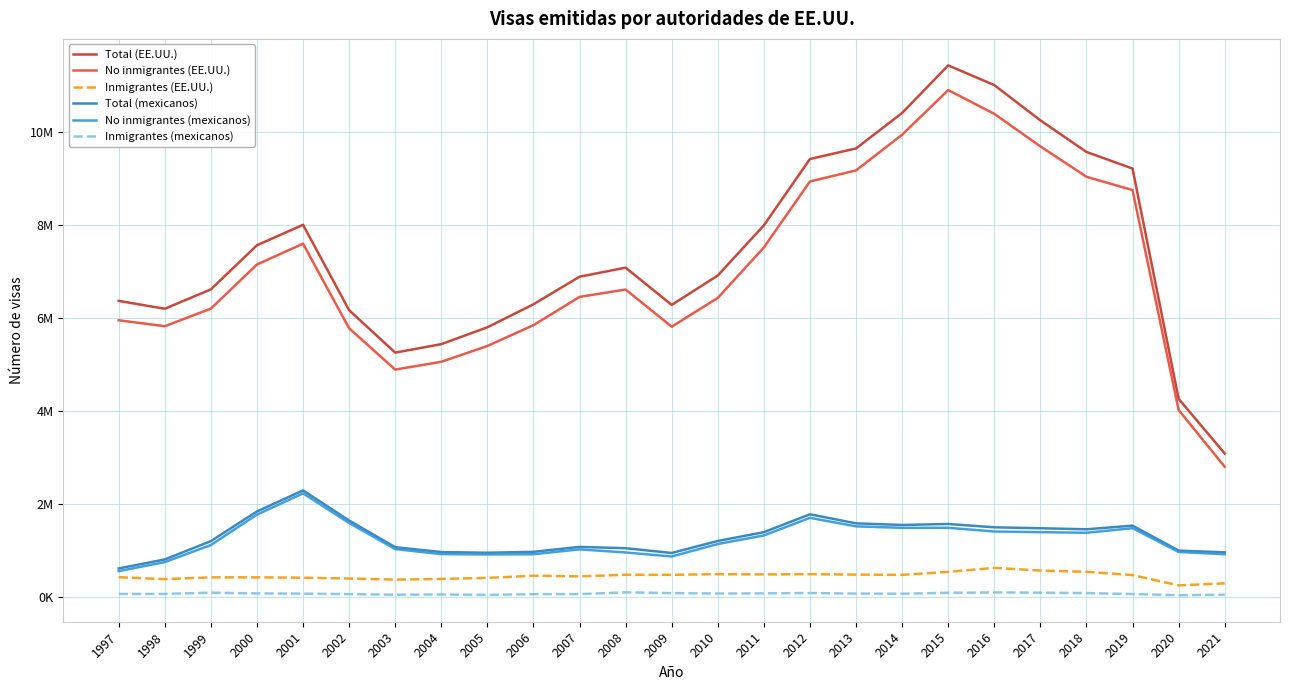

True or false: Total (EE.UU.) and No inmigrantes (mexicanos) intersect in this chart.

False